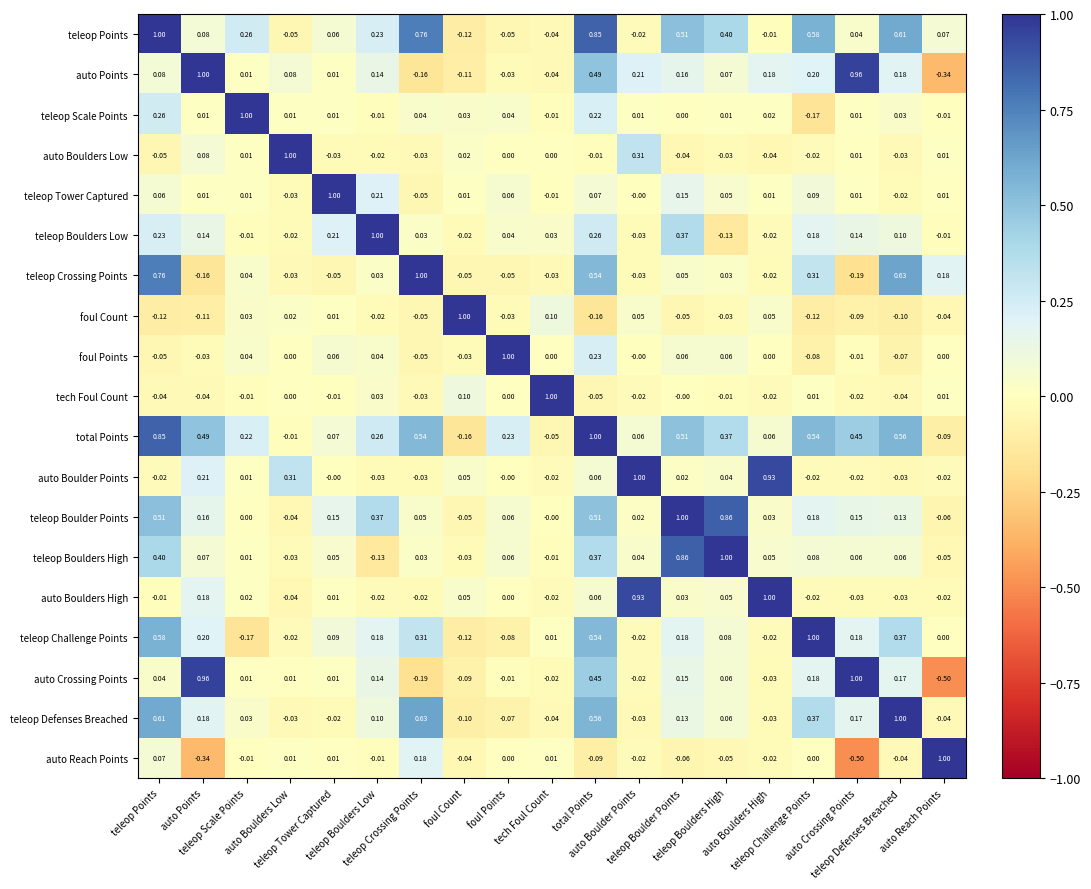

How many data points does each series have?

19